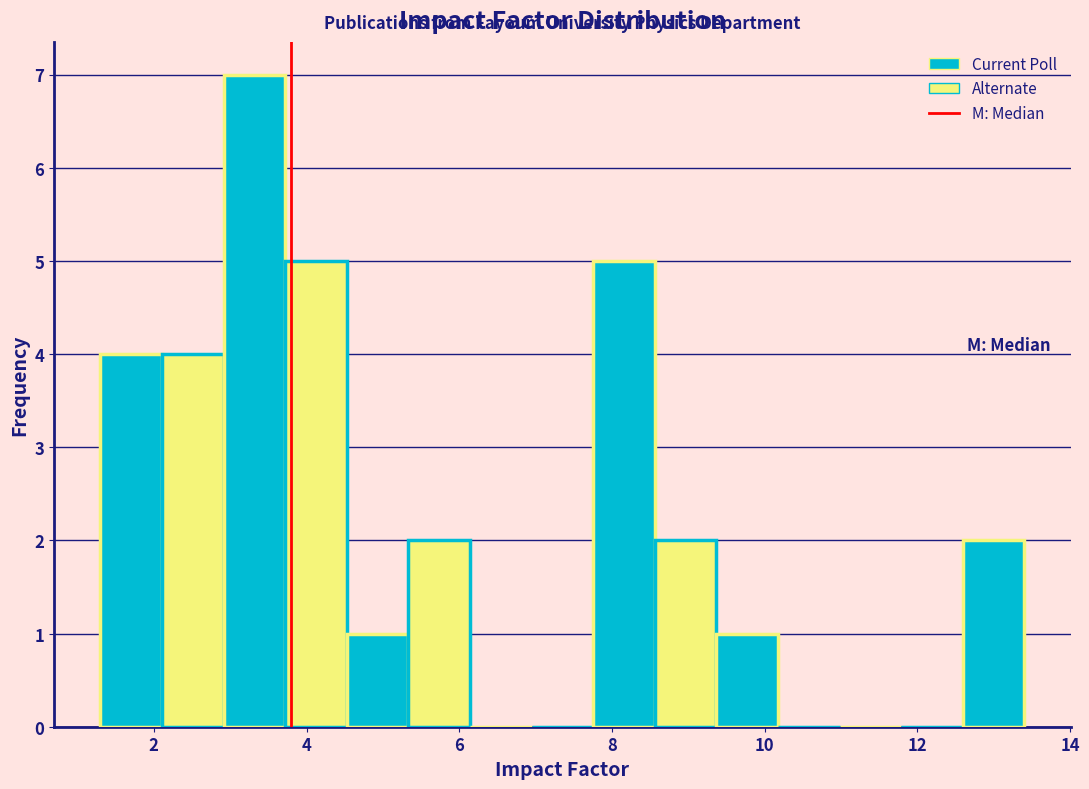

How tall is the bar that spans 1.4 to 2.2 on the x-axis? Neither the bar edges nor the heights are printed on the chart, so give them approximately, as read against the axes.

4